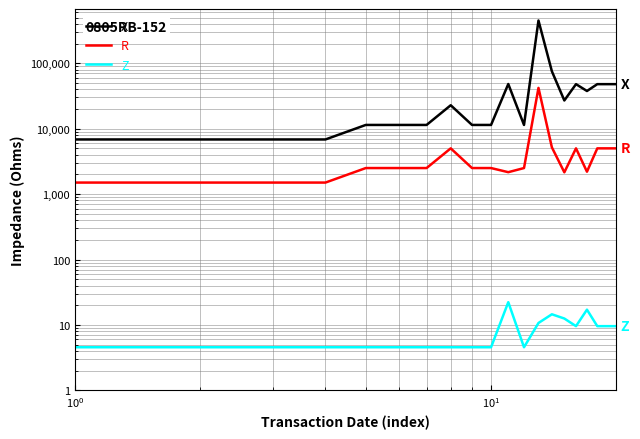

Which series has the largest total across all categories?

X